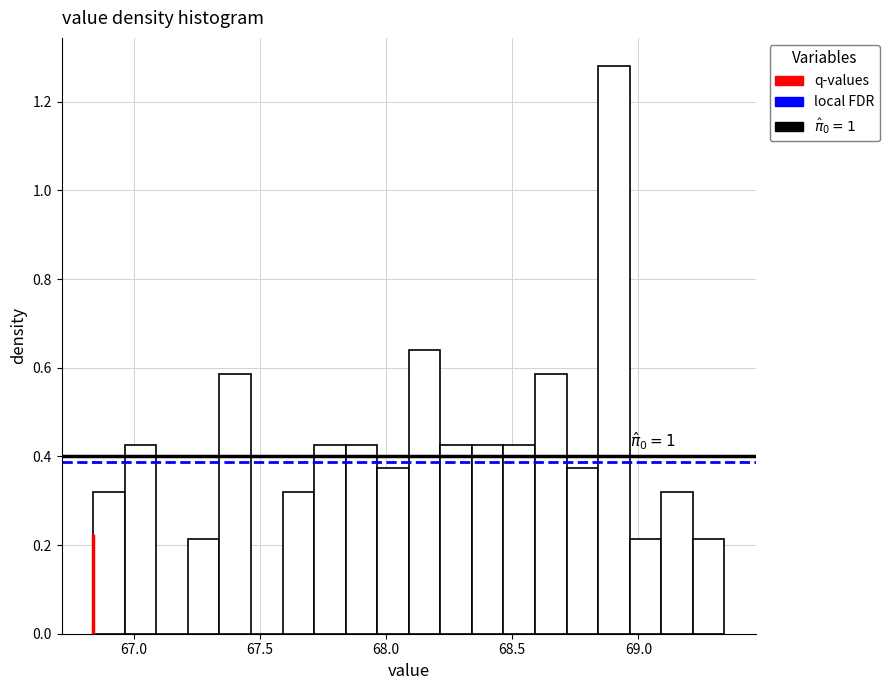

Read against the x-axis, roughly where is the centre of the tallest bar?

68.90